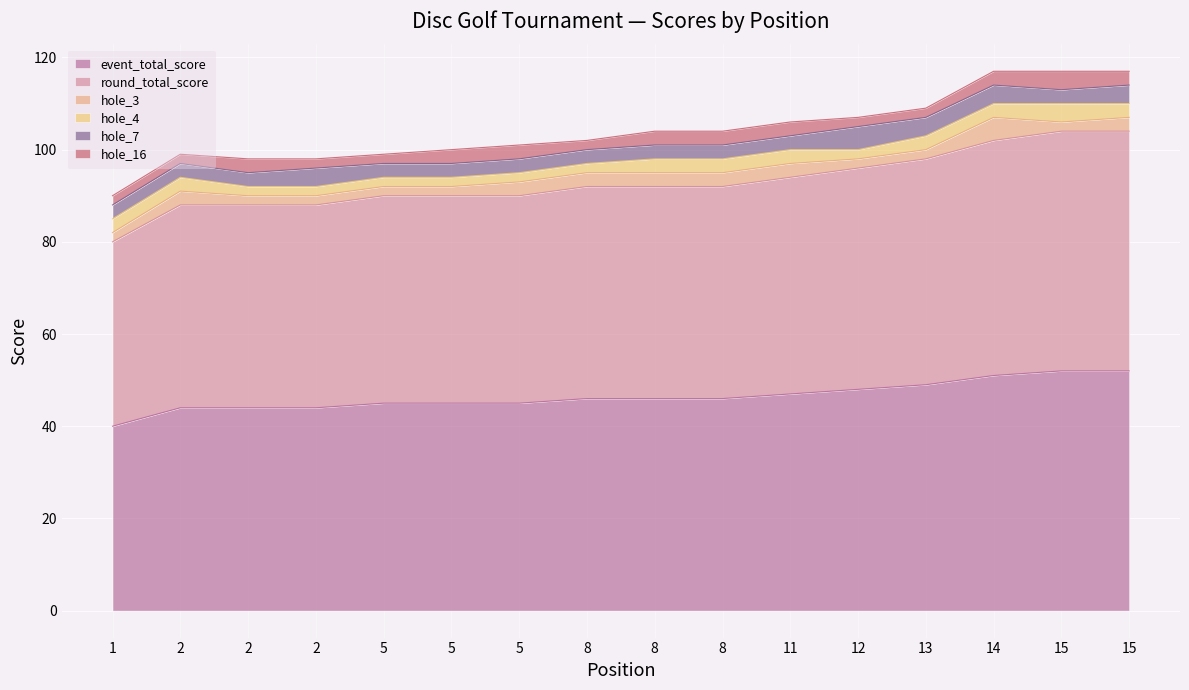

True or false: hole_3 has a value of 3 at 1.

False